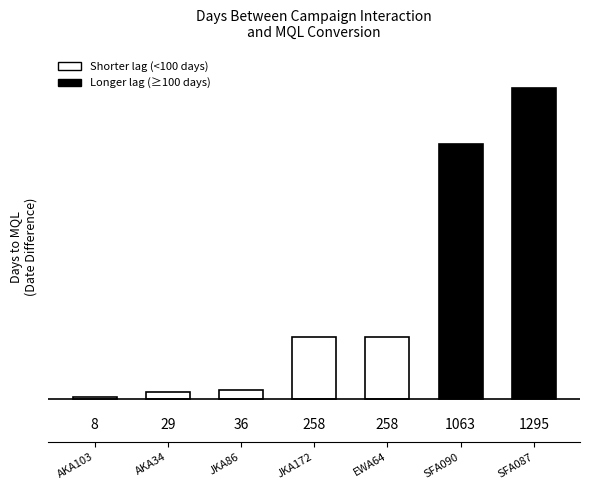

Does the chart contain stacked bars?

No